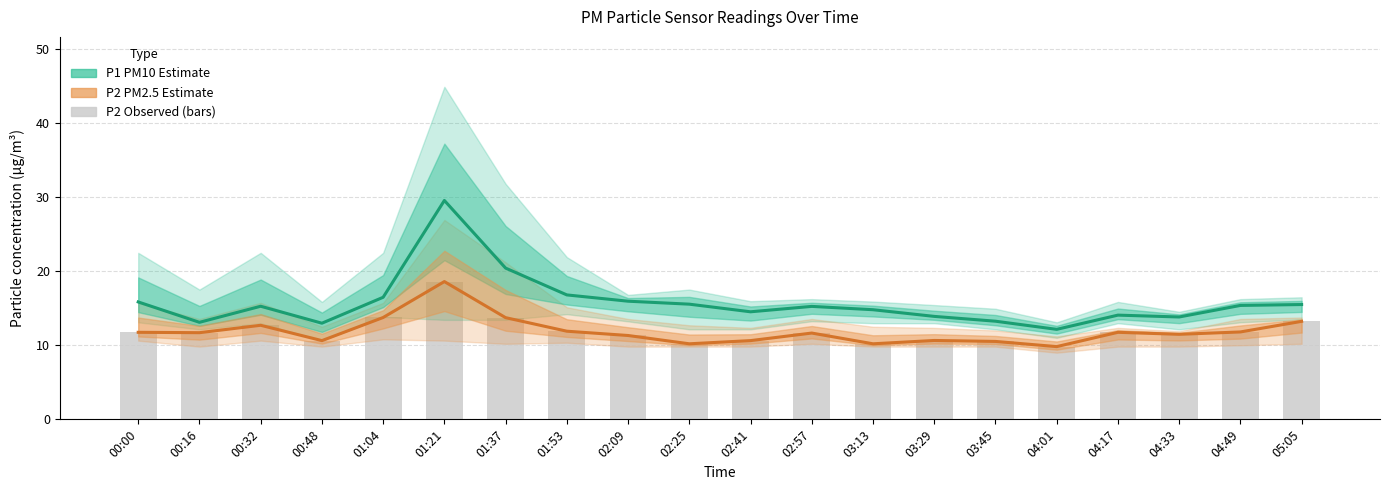

Which series has the largest total across all categories?

P1 (PM10) Estimate